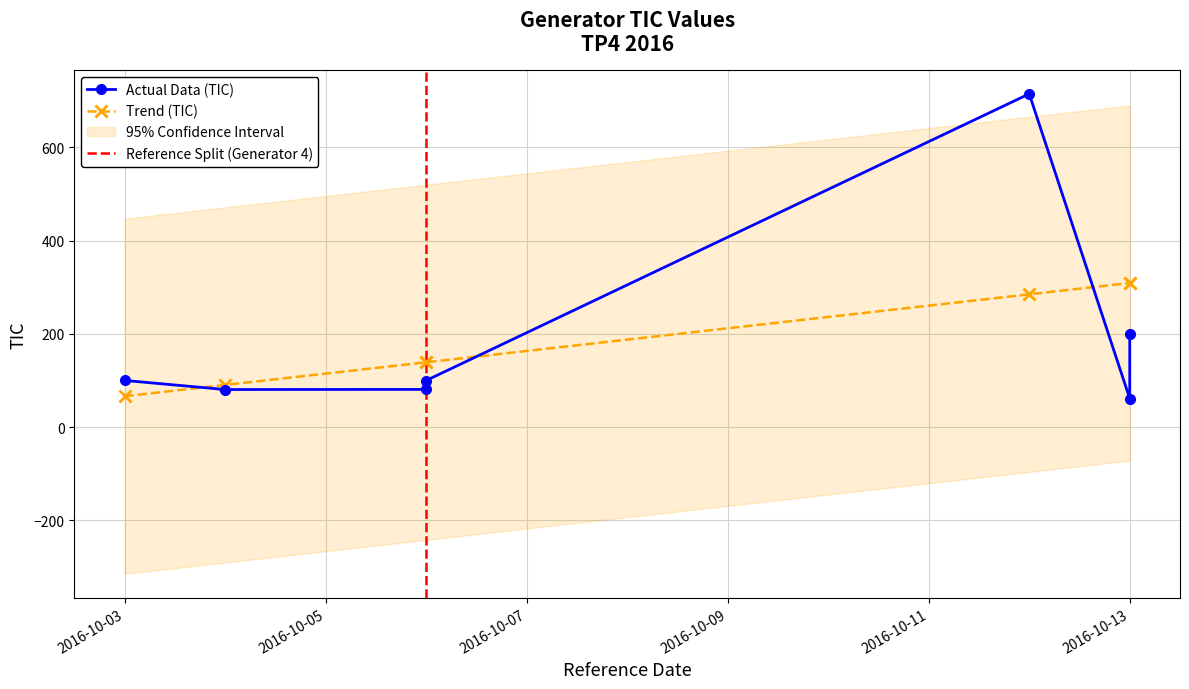

What is the value of the 2nd point from the left?

80.5